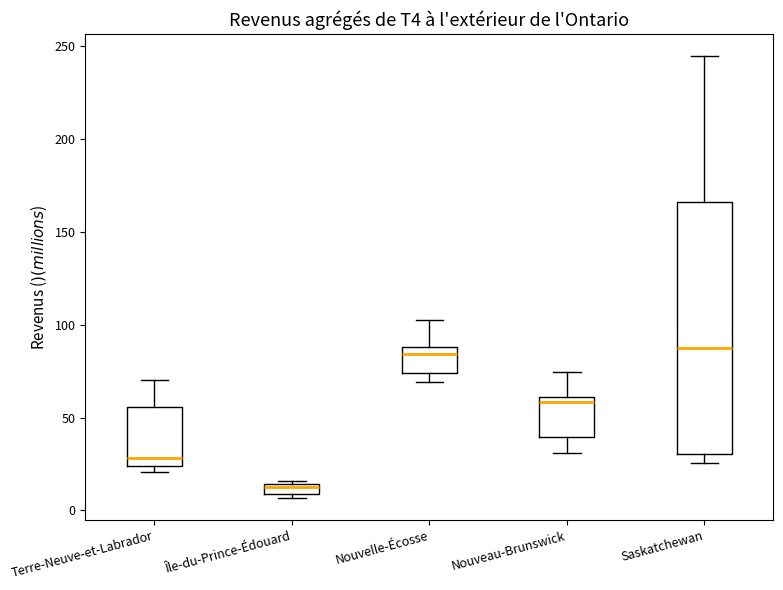

Where does the median line of the box for Terre-Neuve-et-Labrador sit on the y-axis? The values are not printed on the chart, so give them approximately, as read against the axis.

30